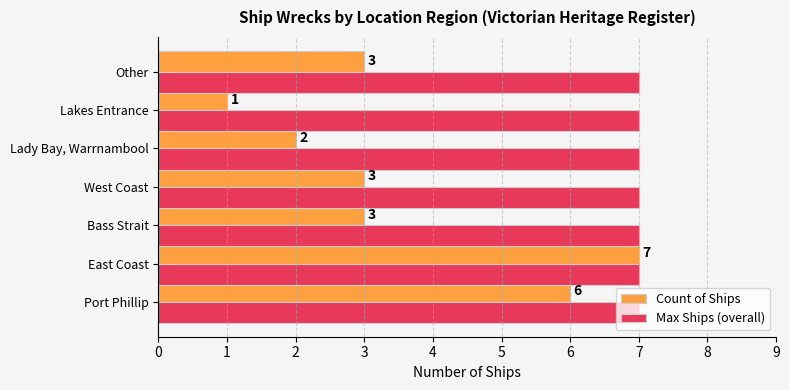

At which category is the sum across all series the highest?

East Coast